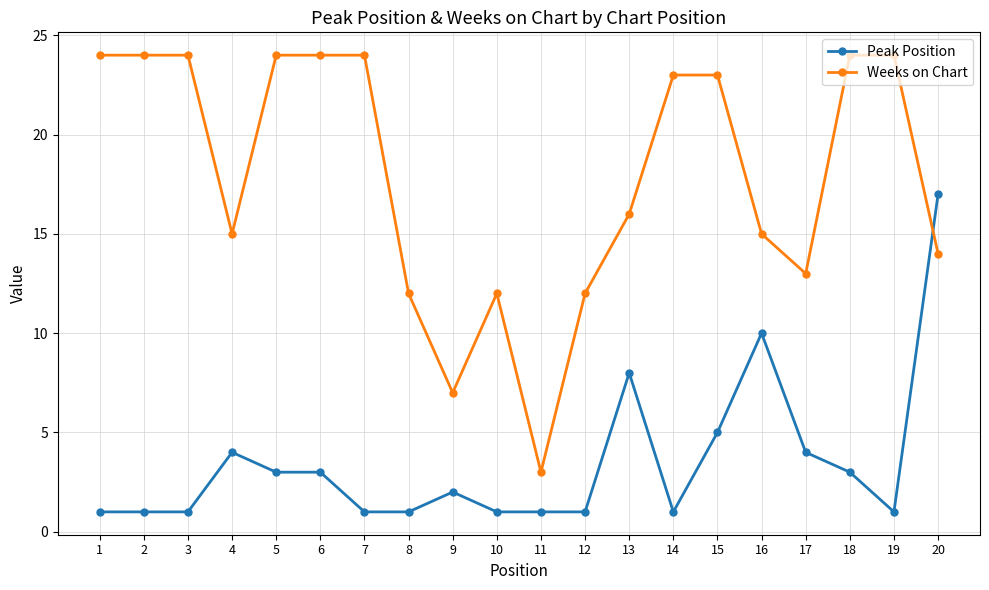

List the series in order of their overall mean, lowest first.

Peak Position, Weeks on Chart